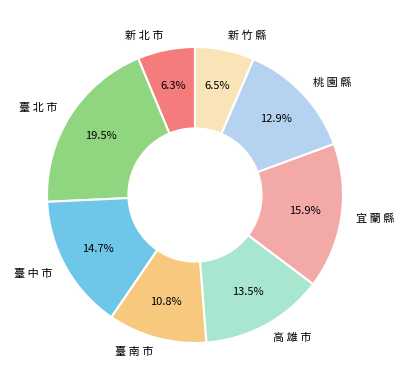

Is there any slice that represents more than half of the pie?

No